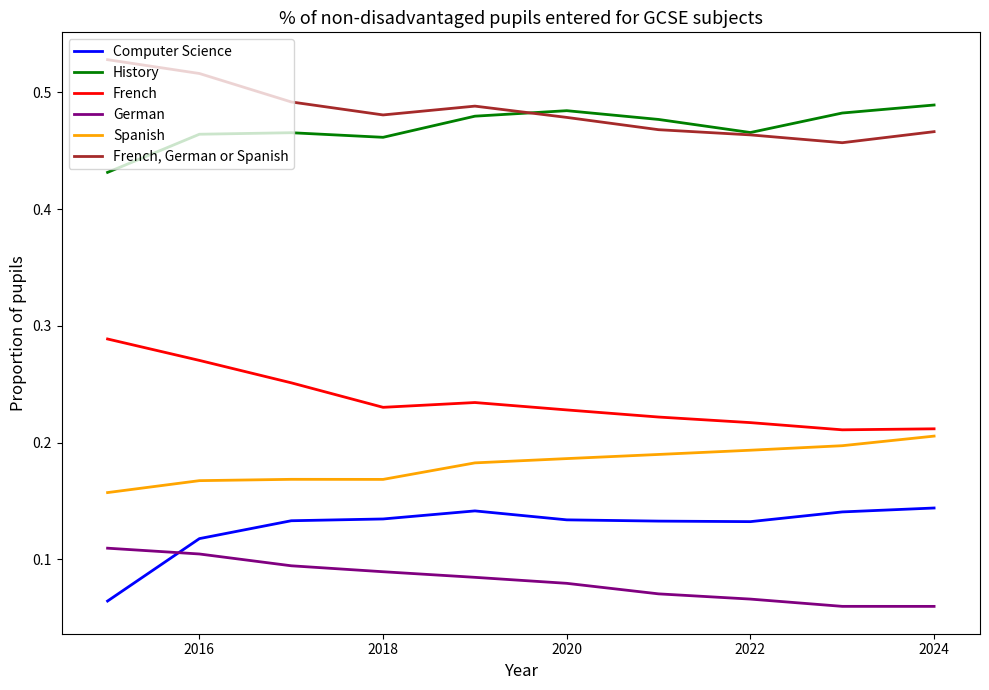

List the series in order of their peak value, lowest first.

German, Computer Science, Spanish, French, History, French, German or Spanish